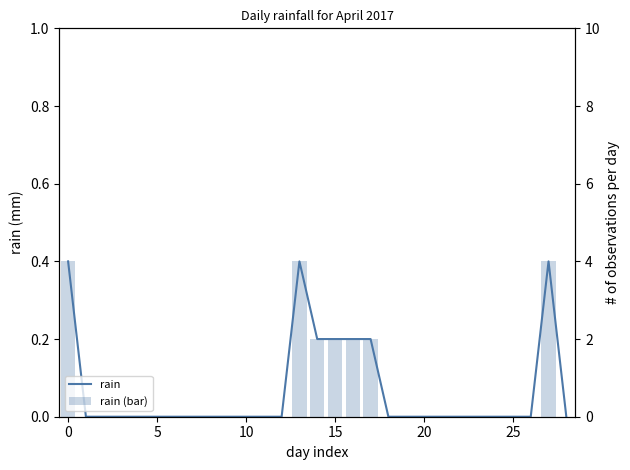

Reading left to right, extract all data points from this chart.

rain: 0.4	0.0	0.0	0.0	0.0	0.0	0.0	0.0	0.0	0.0	0.0	0.0	0.0	0.4	0.2	0.2	0.2	0.2	0.0	0.0	0.0	0.0	0.0	0.0	0.0	0.0	0.0	0.4	0.0
rain (bar): 0.4	0.0	0.0	0.0	0.0	0.0	0.0	0.0	0.0	0.0	0.0	0.0	0.0	0.4	0.2	0.2	0.2	0.2	0.0	0.0	0.0	0.0	0.0	0.0	0.0	0.0	0.0	0.4	0.0